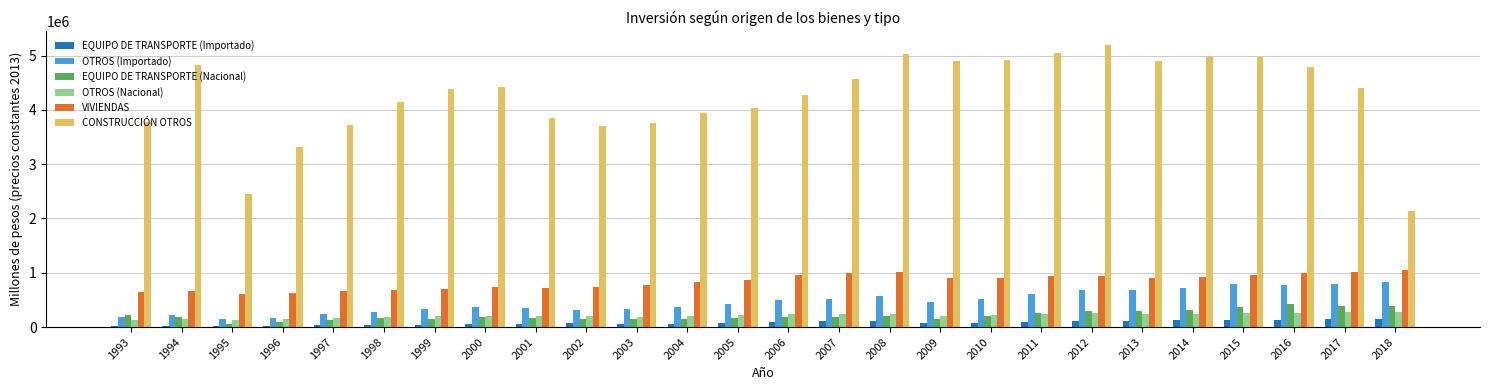

What is the maximum value for CONSTRUCCIÓN OTROS?

5192071.1